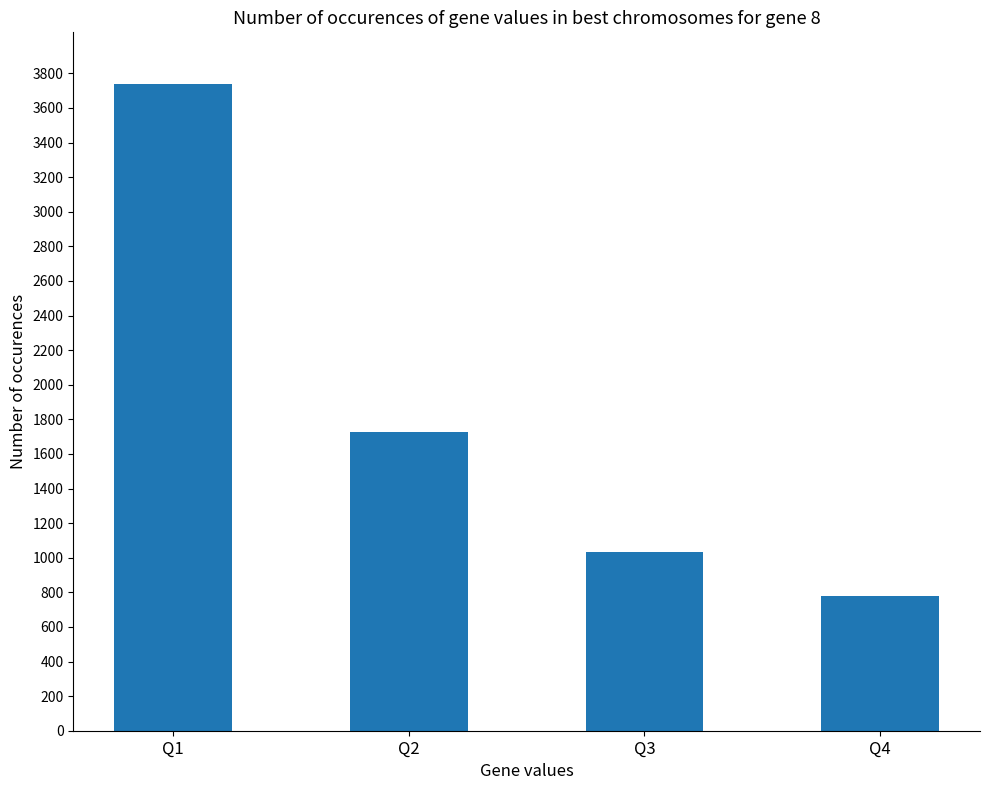

Reading left to right, transcribe all the data shown in this chart.

3738	1726	1031	776